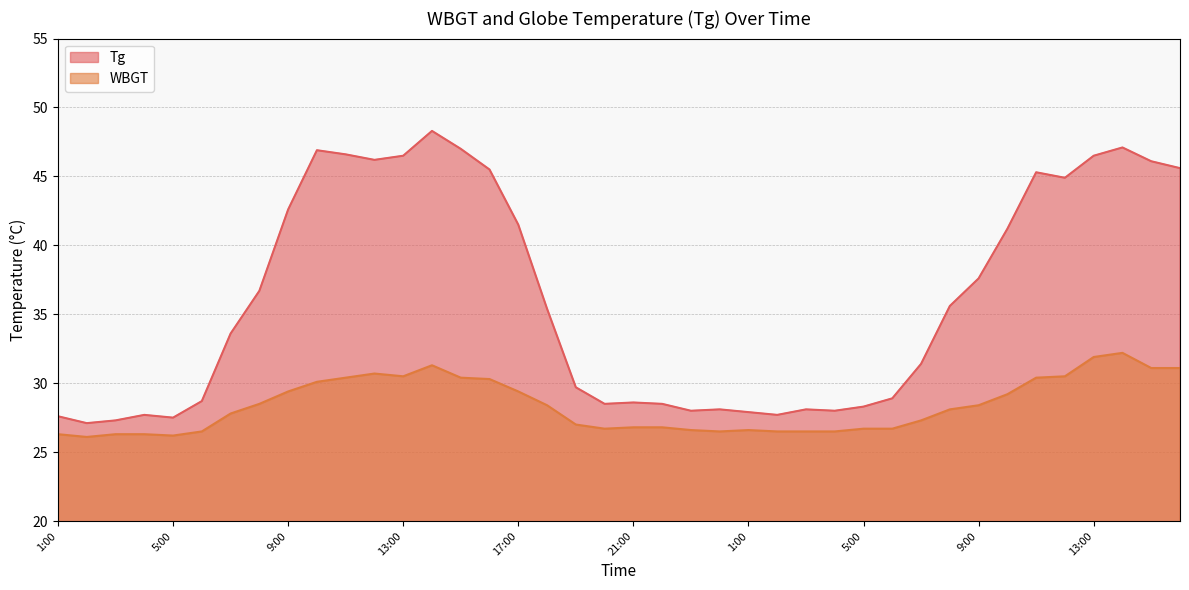

True or false: Tg has more than 0 interior local peaks.

True